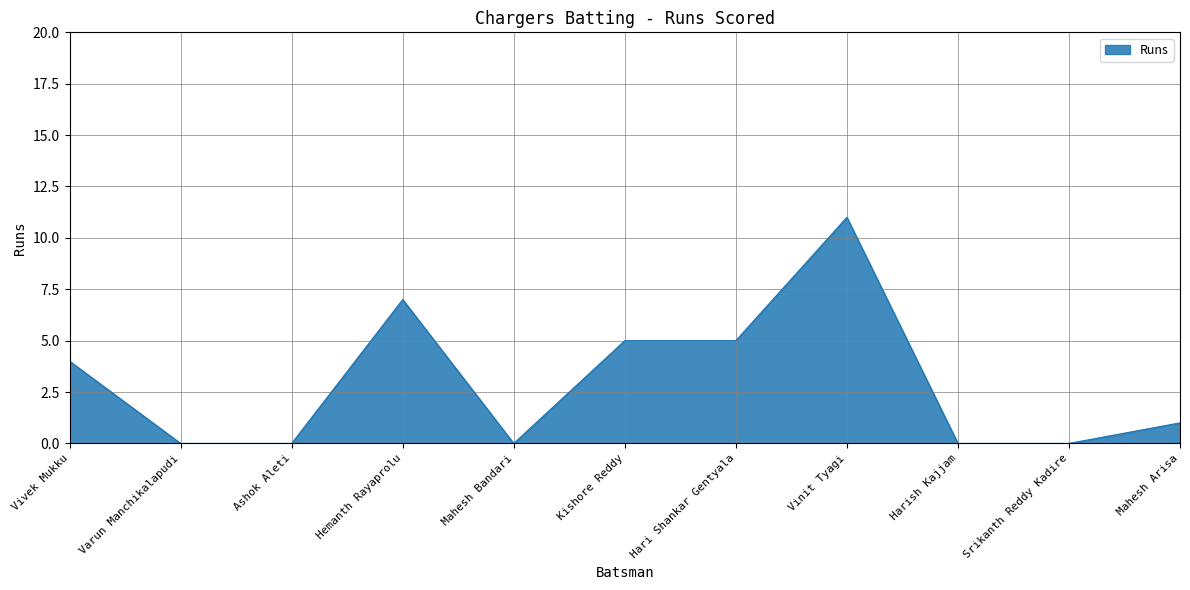

What is the change in value from Vivek Mukku to Harish Kajjam?

-4